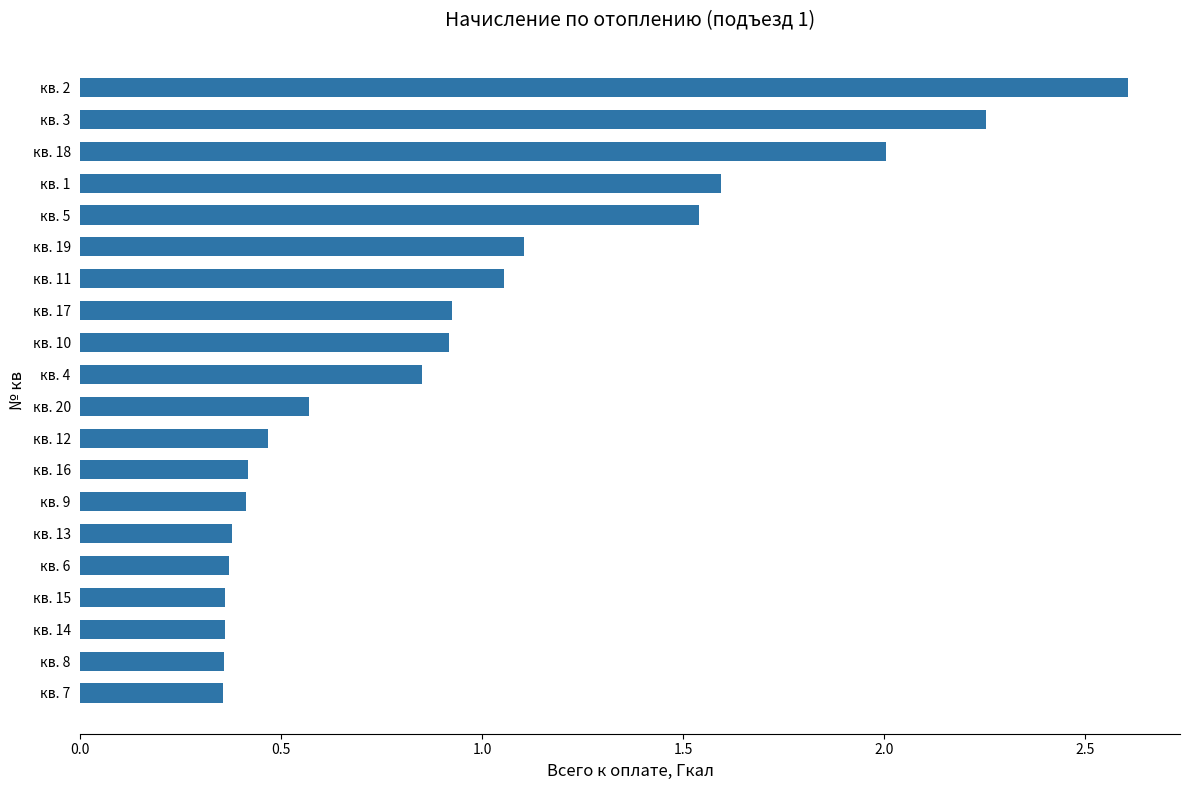

What is the label of the 2nd bar from the top?

кв. 3